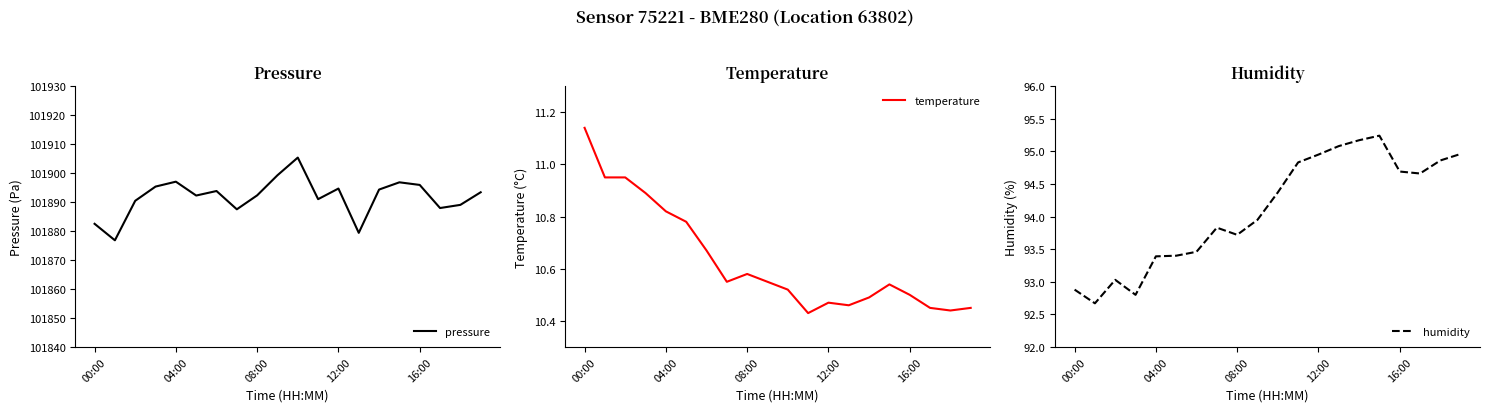

True or false: pressure and temperature cross at least once.

False